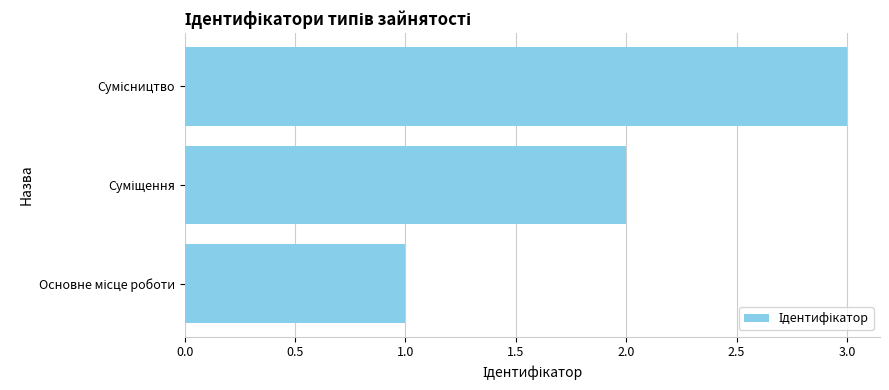

What is the greatest value displayed?

3